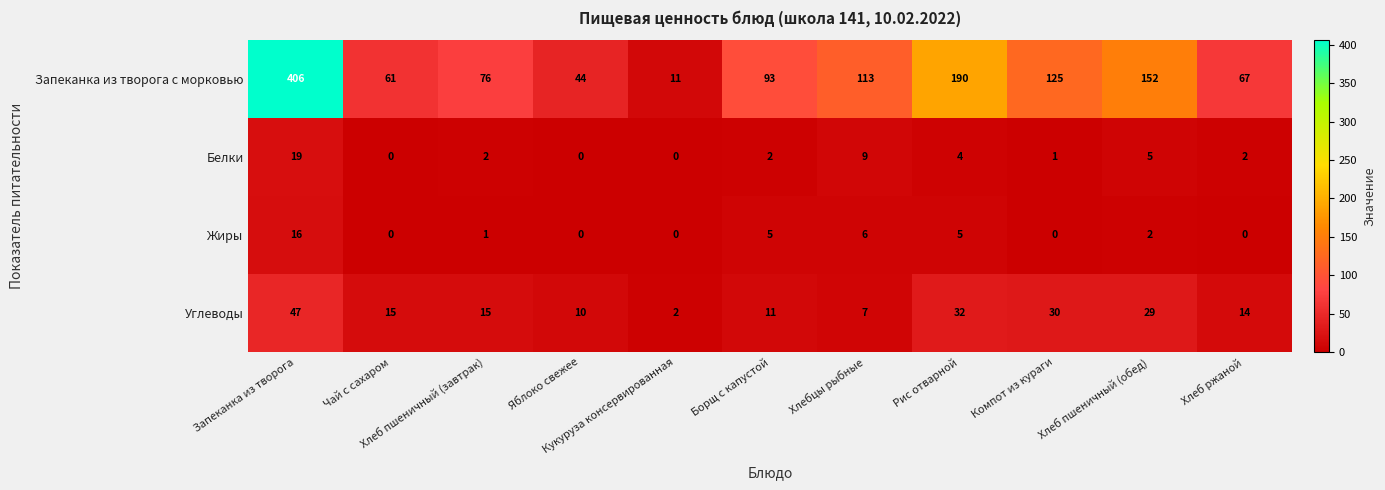

Rank the series at Рис отварной from highest to lowest value.

Запеканка из творога с морковью, Углеводы, Жиры, Белки